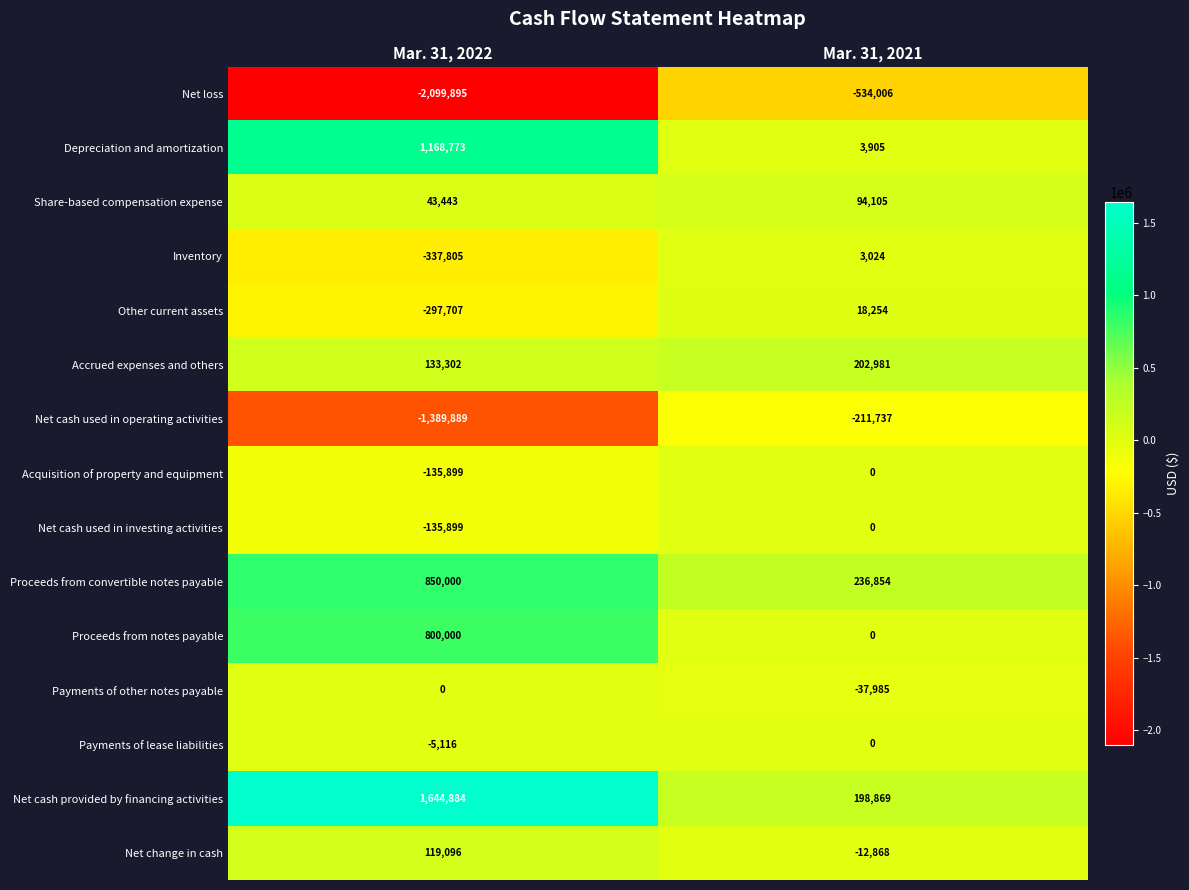

True or false: Net cash provided by financing activities has a value of 198869 at Mar. 31, 2021.

True